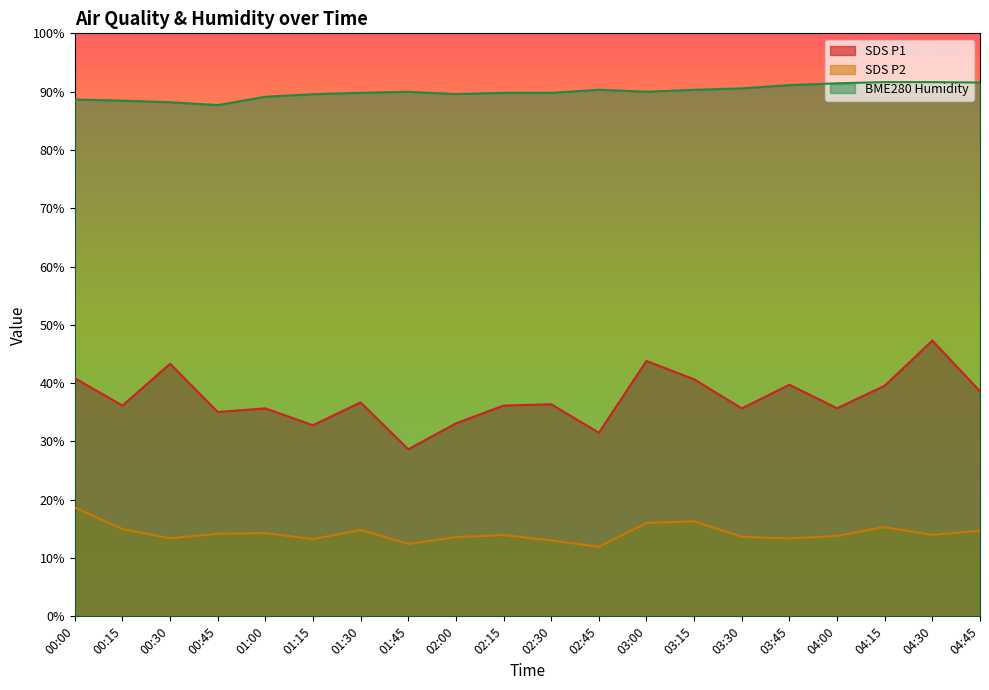

What position from the right is 02:00?

12